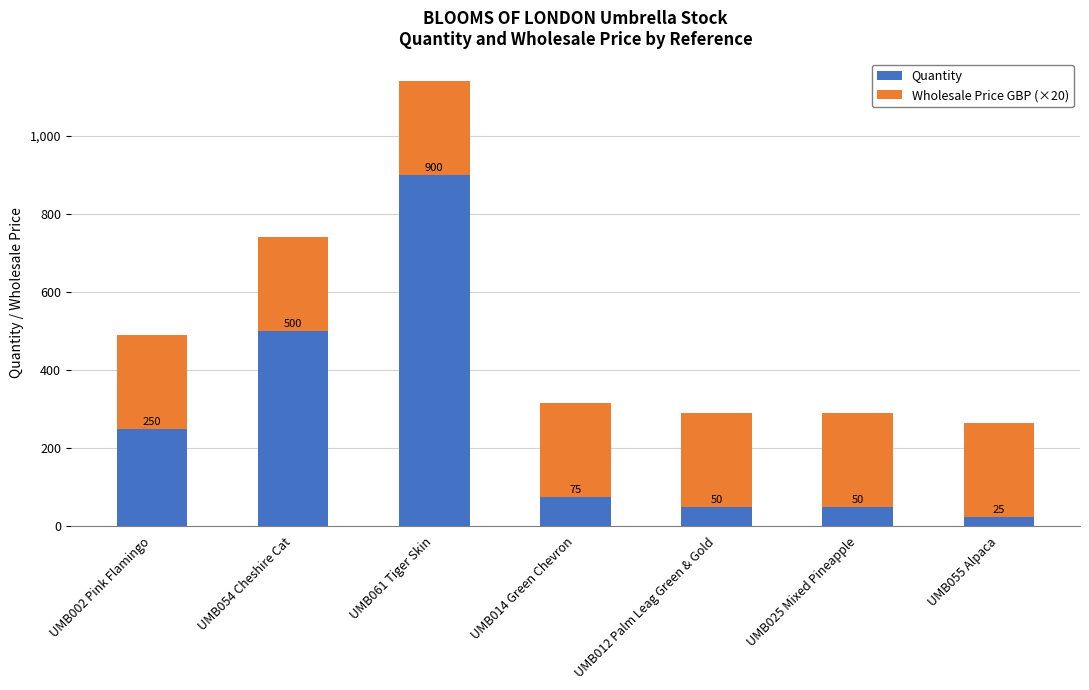

Does the chart contain any negative values?

No